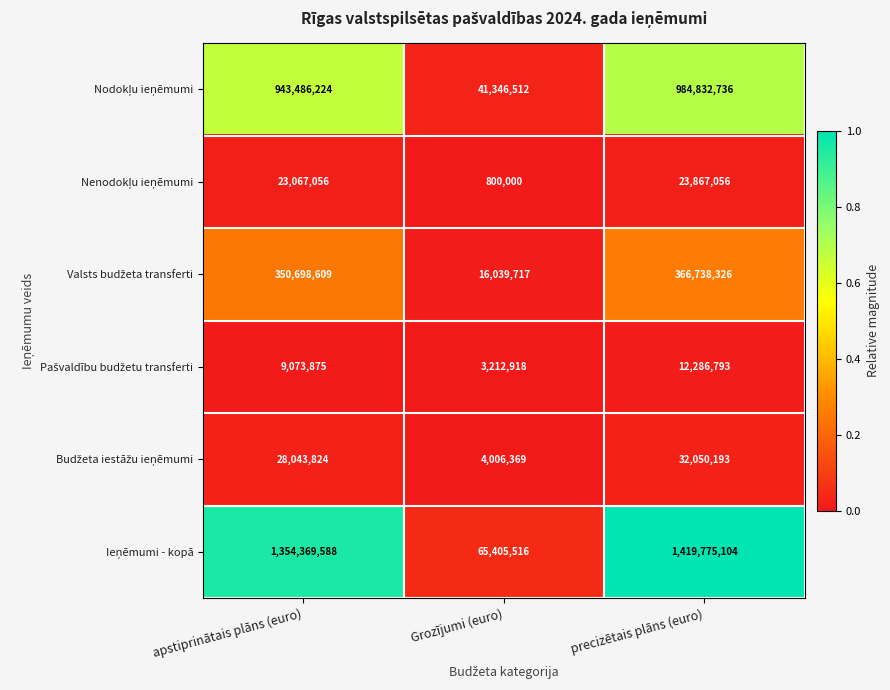

At which category is the sum across all series the highest?

precizētais plāns (euro)